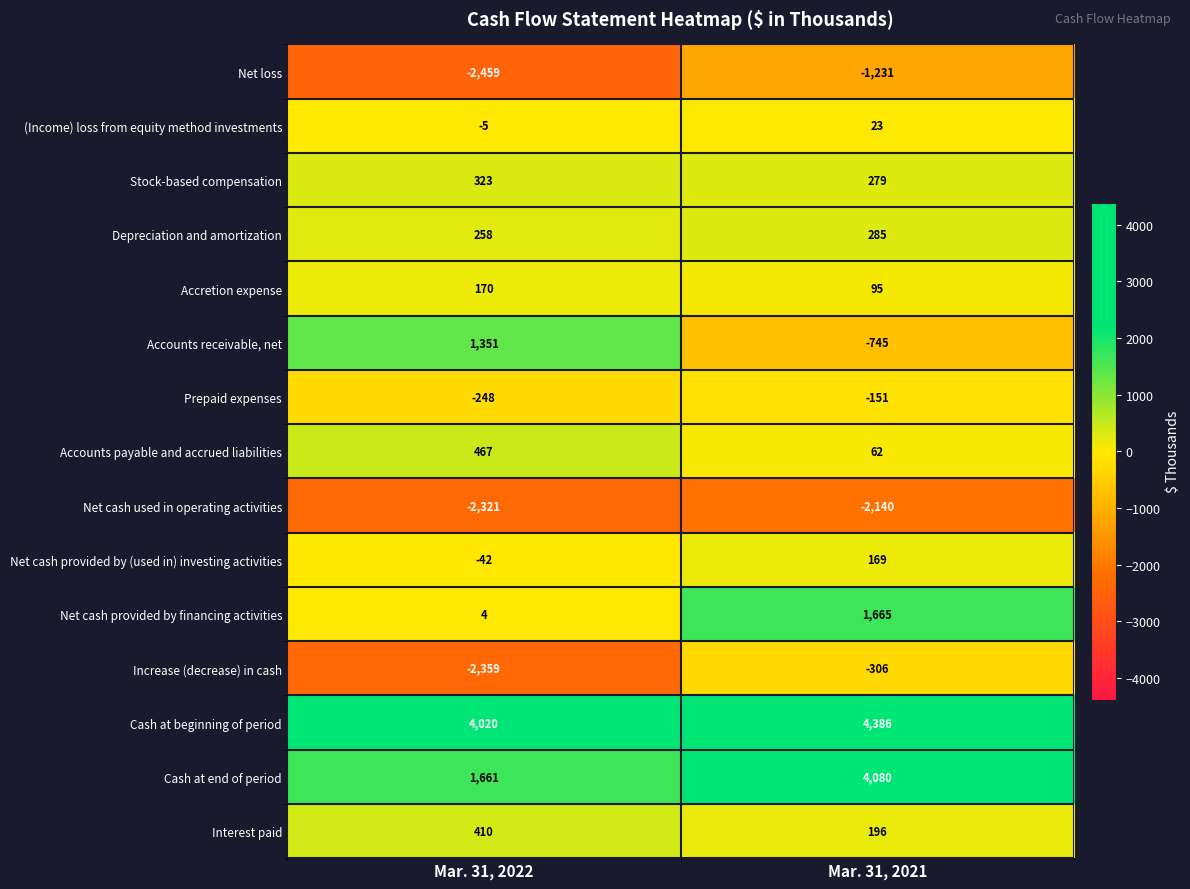

Reading right to left, extract all data points from this chart.

Net loss: -1231	-2459
(Income) loss from equity method investments: 23	-5
Stock-based compensation: 279	323
Depreciation and amortization: 285	258
Accretion expense: 95	170
Accounts receivable, net: -745	1351
Prepaid expenses: -151	-248
Accounts payable and accrued liabilities: 62	467
Net cash used in operating activities: -2140	-2321
Net cash provided by (used in) investing activities: 169	-42
Net cash provided by financing activities: 1665	4
Increase (decrease) in cash: -306	-2359
Cash at beginning of period: 4386	4020
Cash at end of period: 4080	1661
Interest paid: 196	410